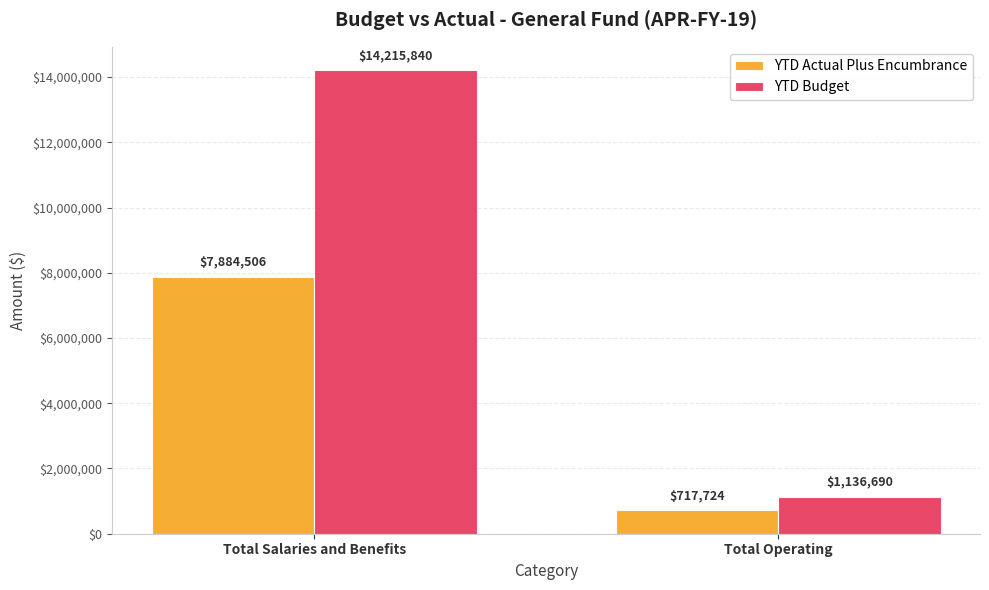

Rank the series by their maximum value, from highest to lowest.

YTD Budget, YTD Actual Plus Encumbrance